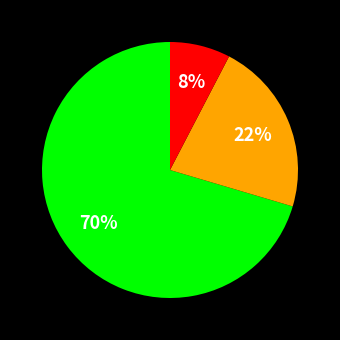

Is there any slice that represents more than half of the pie?

Yes